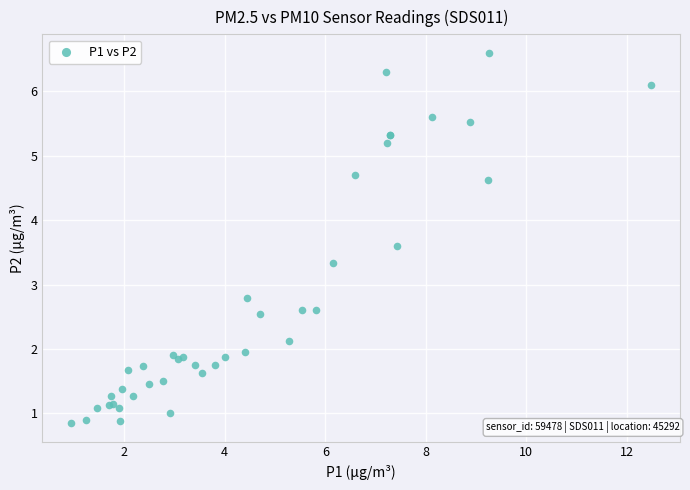

What Y value in the scatter plot is closest to 3?

2.8